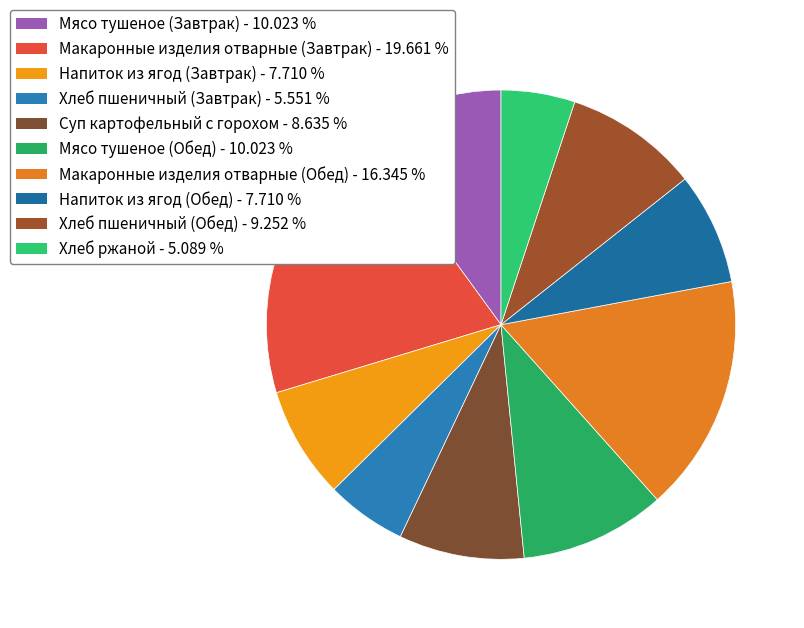

Which has a higher value, Мясо тушеное (Завтрак) or Макаронные изделия отварные (Обед)?

Макаронные изделия отварные (Обед)